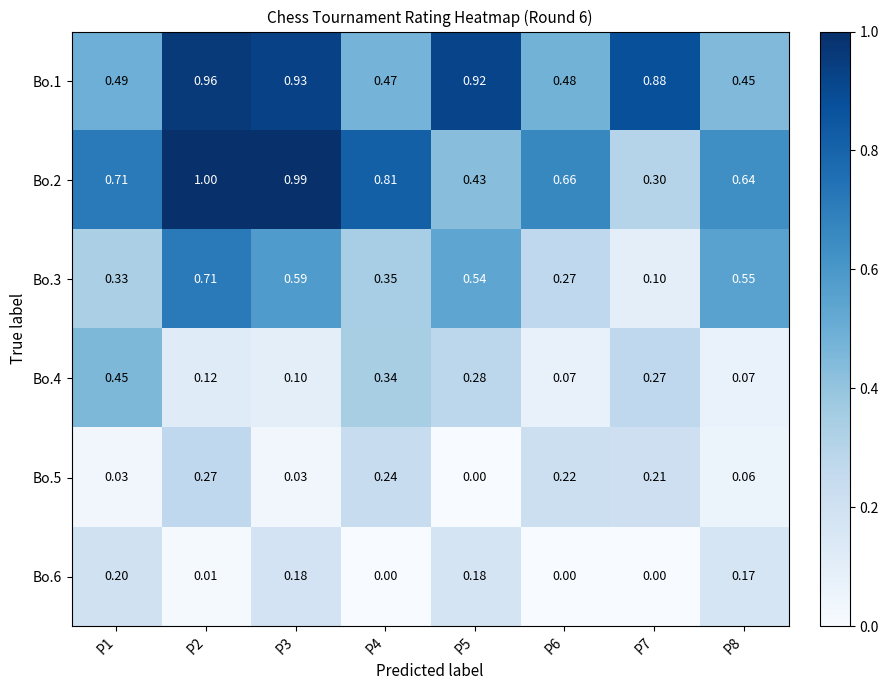

Is the value of Bo.3 at P5 greater than the value of Bo.6 at P8?

Yes